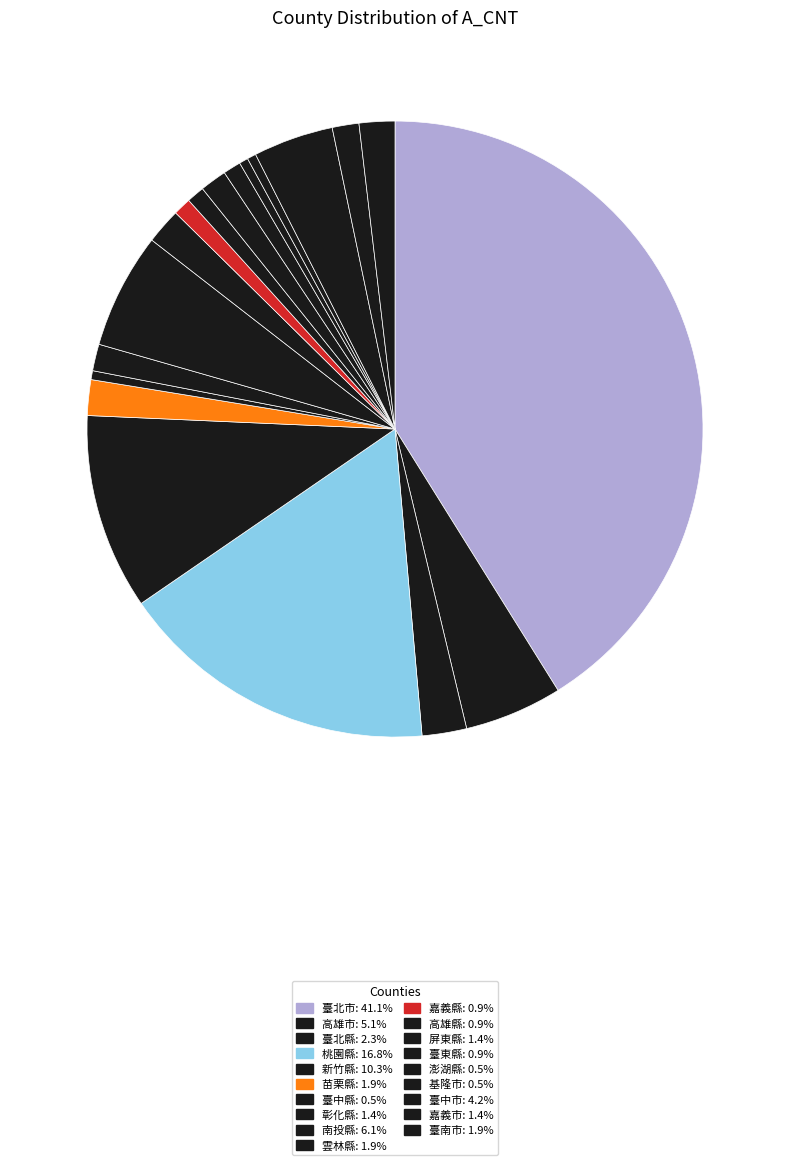

How many slices are in this pie chart?

19